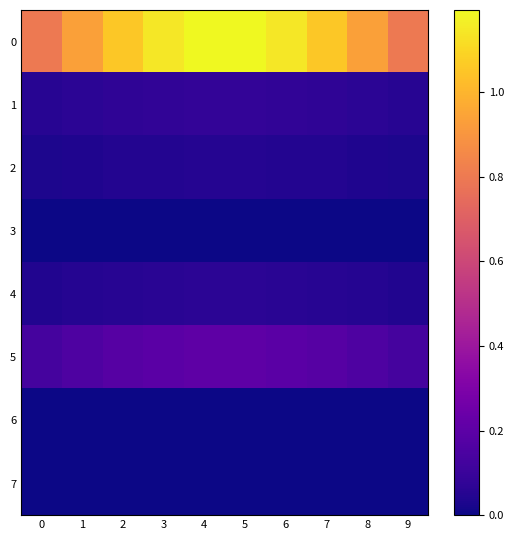

Reading right to left, what are all the values shown in this chart?

0: 9=0.8	8=0.9	7=1.1	6=1.1	5=1.2	4=1.2	3=1.1	2=1.1	1=0.9	0=0.8
1: 9=0.1	8=0.1	7=0.1	6=0.1	5=0.1	4=0.1	3=0.1	2=0.1	1=0.1	0=0.1
2: 9=0.0	8=0.0	7=0.0	6=0.0	5=0.0	4=0.0	3=0.0	2=0.0	1=0.0	0=0.0
3: 9=0.0	8=0.0	7=0.0	6=0.0	5=0.0	4=0.0	3=0.0	2=0.0	1=0.0	0=0.0
4: 9=0.0	8=0.0	7=0.1	6=0.1	5=0.1	4=0.1	3=0.1	2=0.1	1=0.0	0=0.0
5: 9=0.1	8=0.2	7=0.2	6=0.2	5=0.2	4=0.2	3=0.2	2=0.2	1=0.2	0=0.1
6: 9=0.0	8=0.0	7=0.0	6=0.0	5=0.0	4=0.0	3=0.0	2=0.0	1=0.0	0=0.0
7: 9=0.0	8=0.0	7=0.0	6=0.0	5=0.0	4=0.0	3=0.0	2=0.0	1=0.0	0=0.0